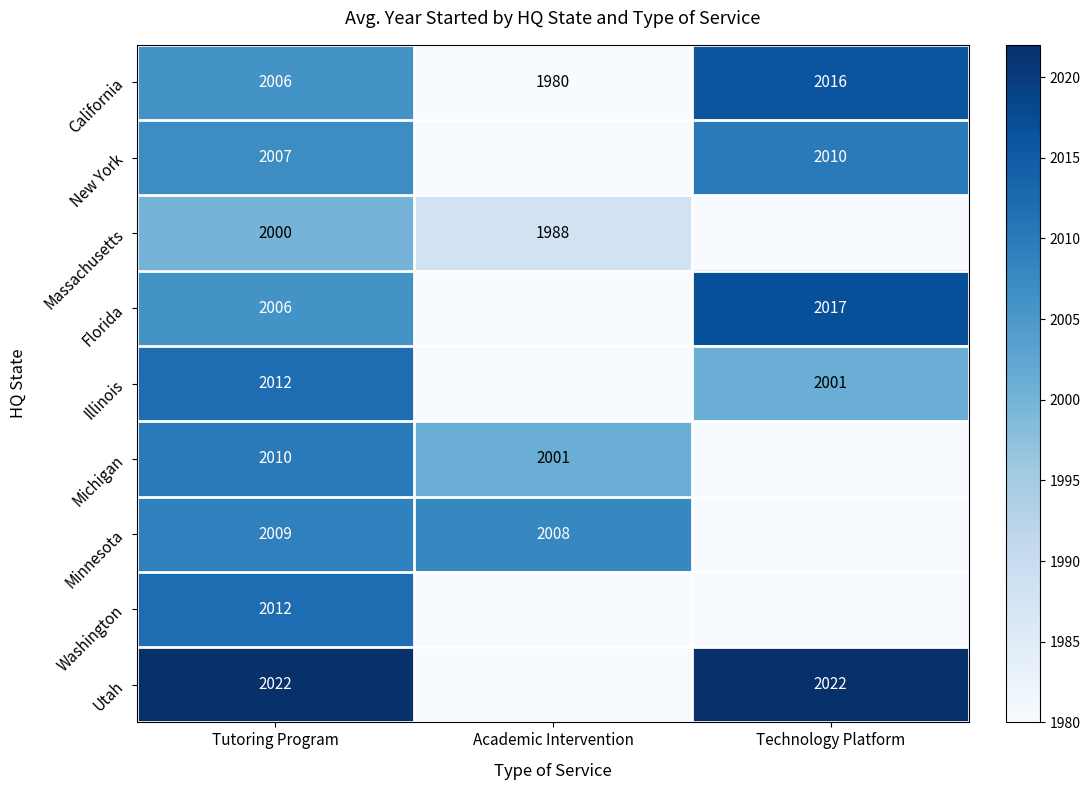

Is the value of California at Technology Platform greater than the value of Illinois at Tutoring Program?

Yes